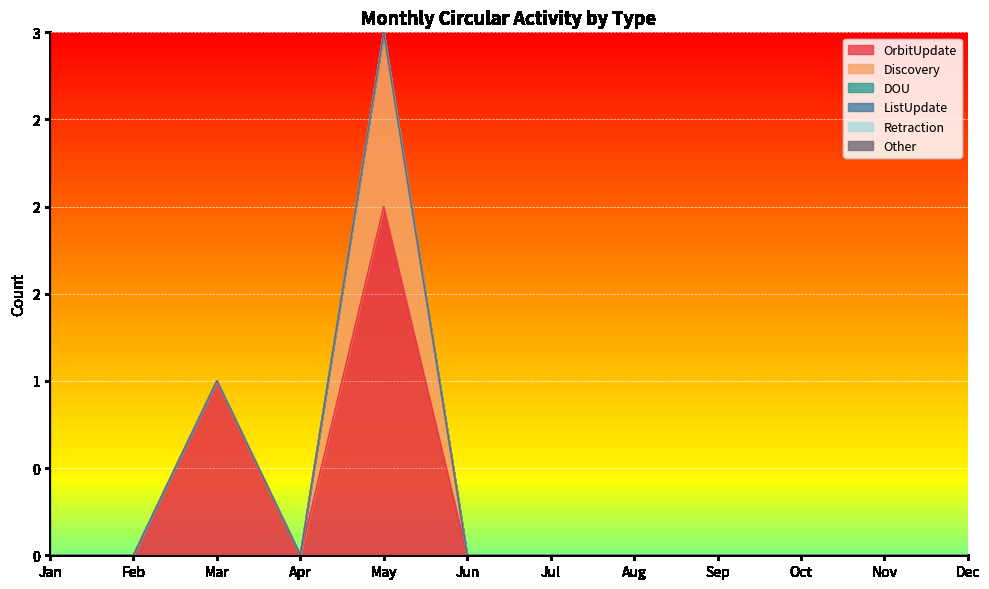

How many data points does each series have?

12